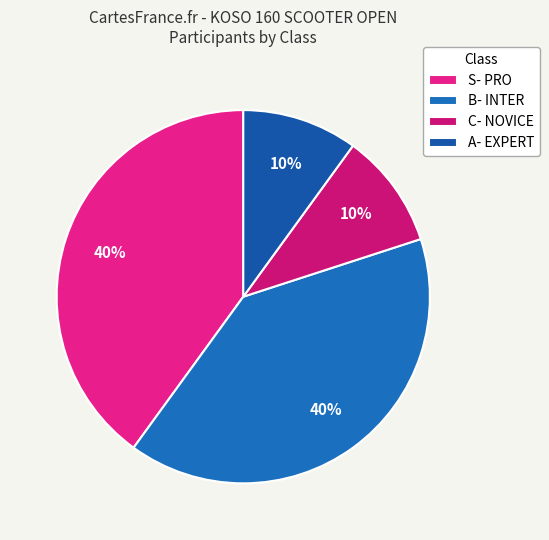

To the nearest percent, what is the combined percentage of C- NOVICE and A- EXPERT?

20%